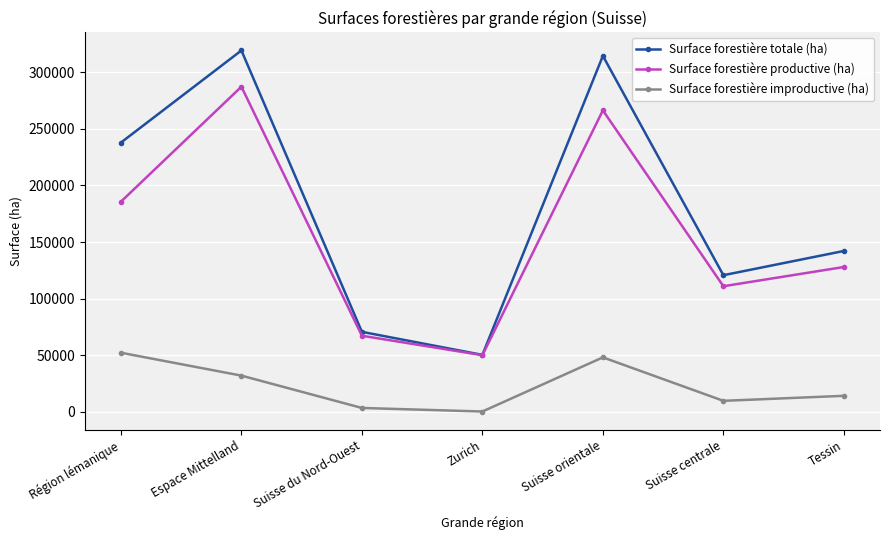

What are all the series names shown in the legend?

Surface forestière totale (ha), Surface forestière productive (ha), Surface forestière improductive (ha)